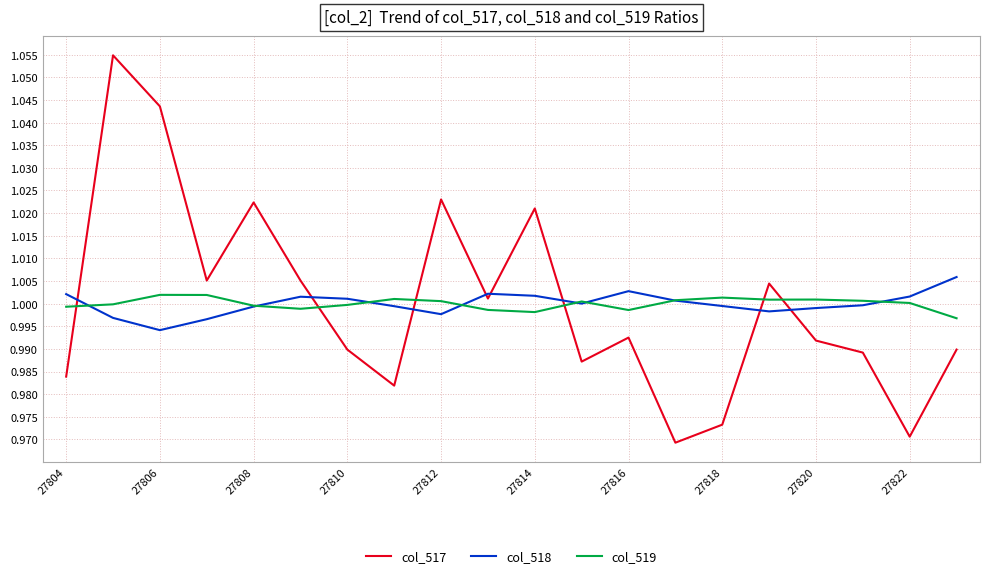

Which series has the largest range (max minus min)?

col_517